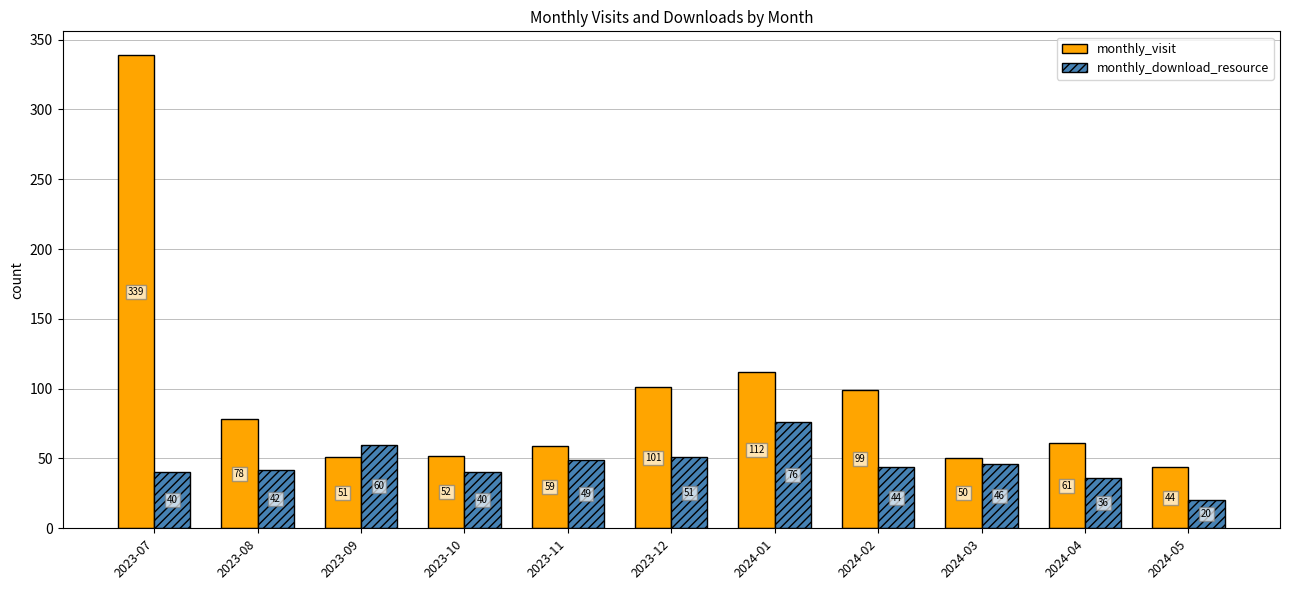

Is it true that monthly_download_resource equals 18 at 2024-02?

False